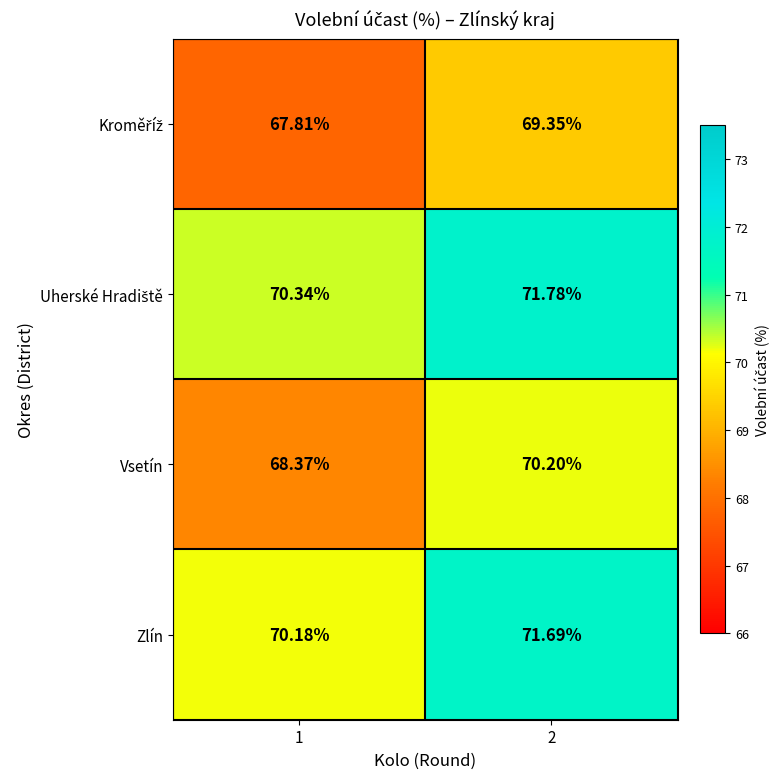

Which series changed the most between 1 and 2?

Vsetín